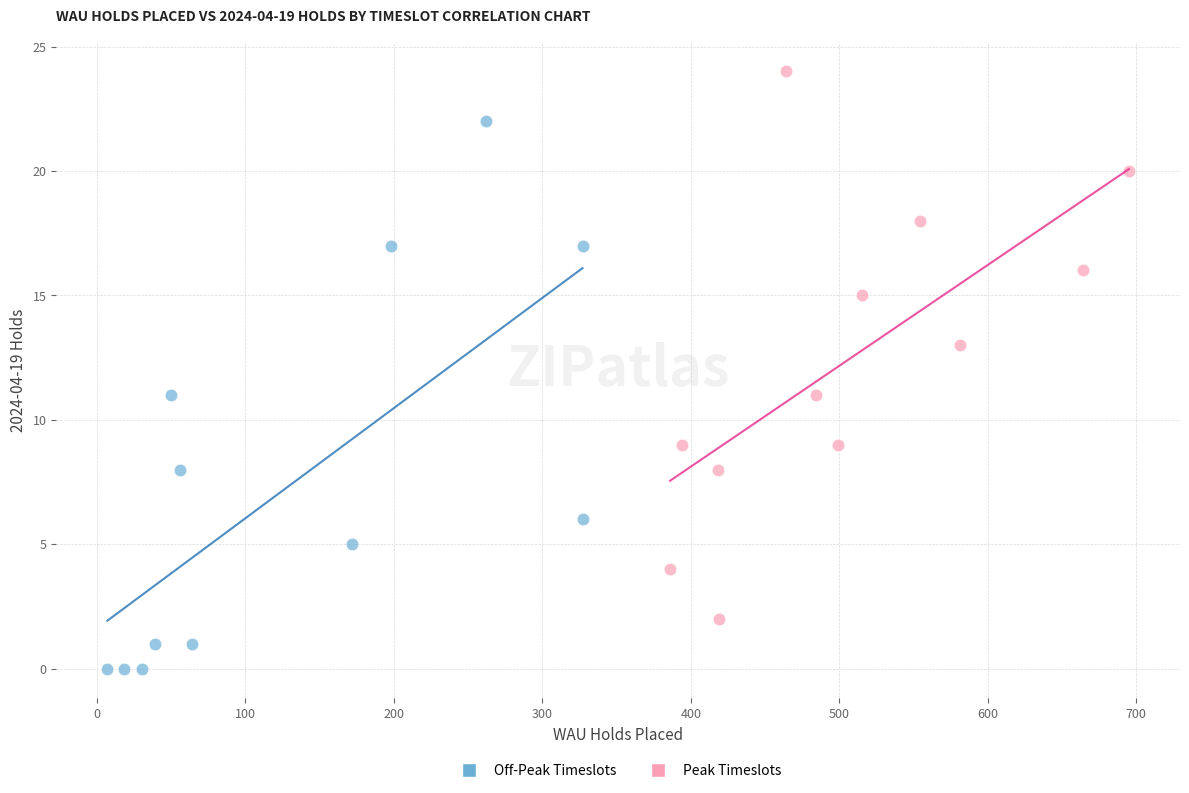

What are all the series names shown in the legend?

Off-Peak Timeslots, Peak Timeslots